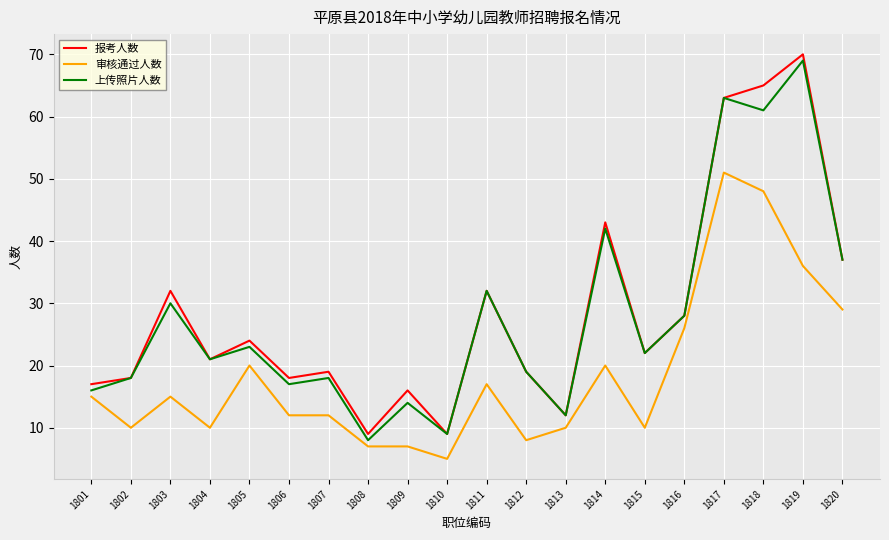

Reading left to right, extract all data points from this chart.

报考人数: 1801=17	1802=18	1803=32	1804=21	1805=24	1806=18	1807=19	1808=9	1809=16	1810=9	1811=32	1812=19	1813=12	1814=43	1815=22	1816=28	1817=63	1818=65	1819=70	1820=37
审核通过人数: 1801=15	1802=10	1803=15	1804=10	1805=20	1806=12	1807=12	1808=7	1809=7	1810=5	1811=17	1812=8	1813=10	1814=20	1815=10	1816=26	1817=51	1818=48	1819=36	1820=29
上传照片人数: 1801=16	1802=18	1803=30	1804=21	1805=23	1806=17	1807=18	1808=8	1809=14	1810=9	1811=32	1812=19	1813=12	1814=42	1815=22	1816=28	1817=63	1818=61	1819=69	1820=37